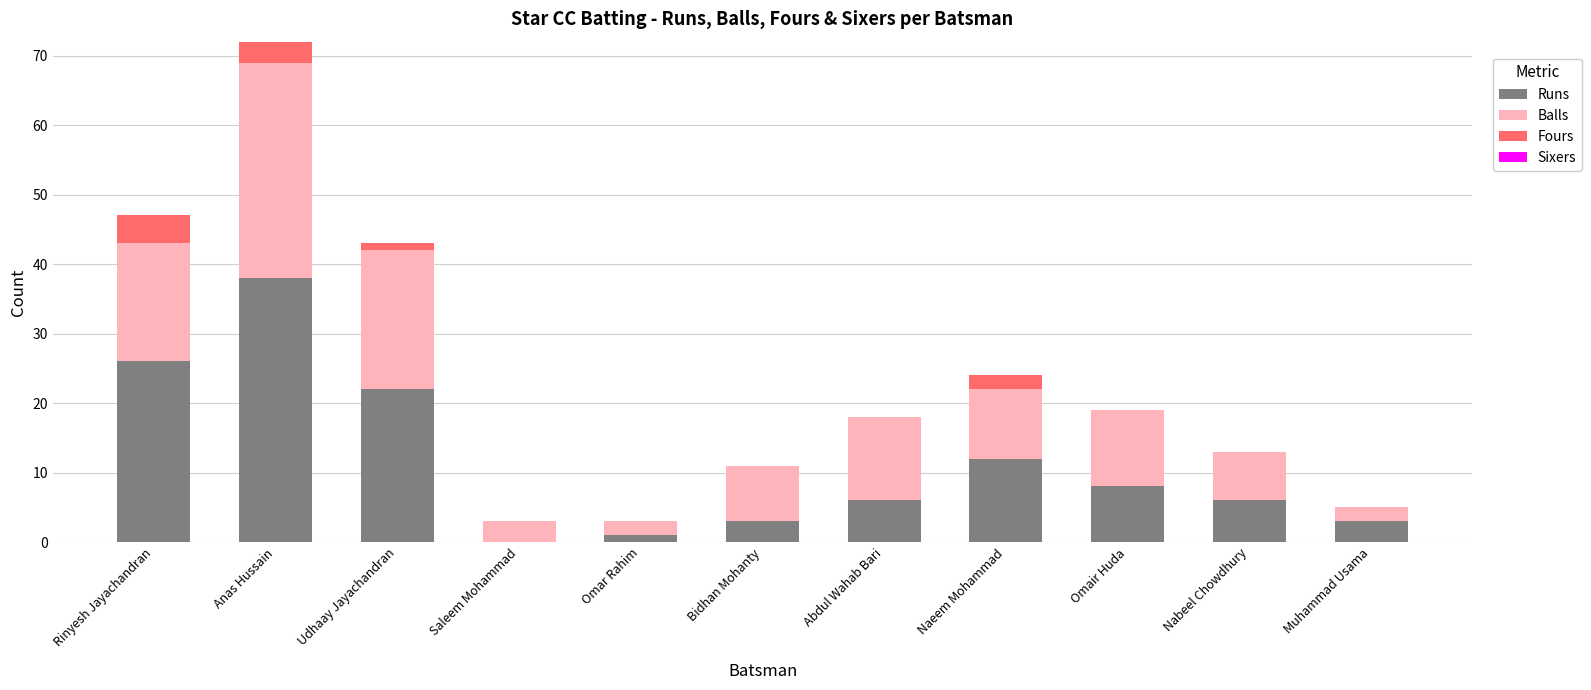

What is the total value across all series at Nabeel Chowdhury?

13